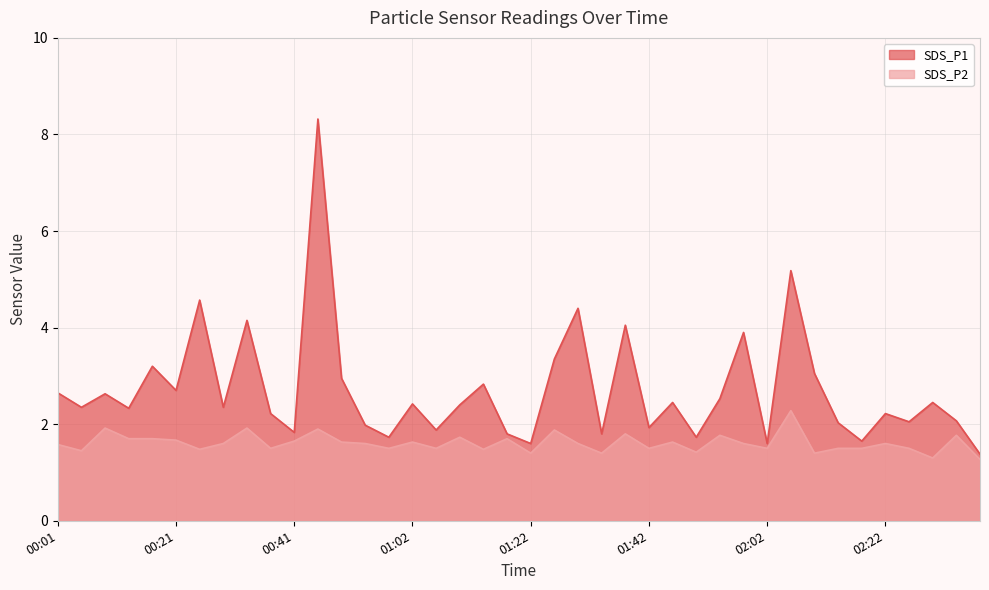

How many distinct data groups are displayed?

2